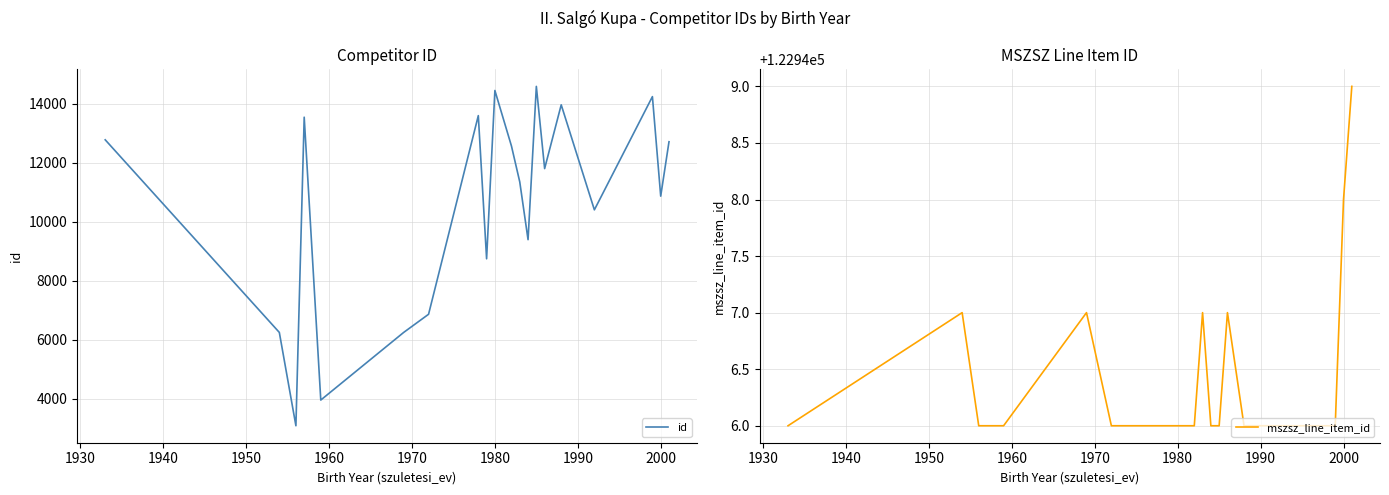

What is the minimum value for id?

3085